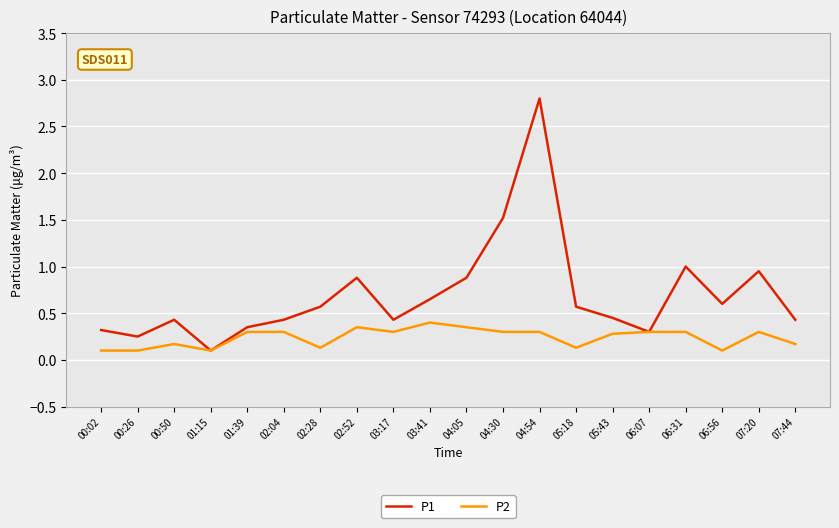

Which label corresponds to the largest value in the chart?

04:54